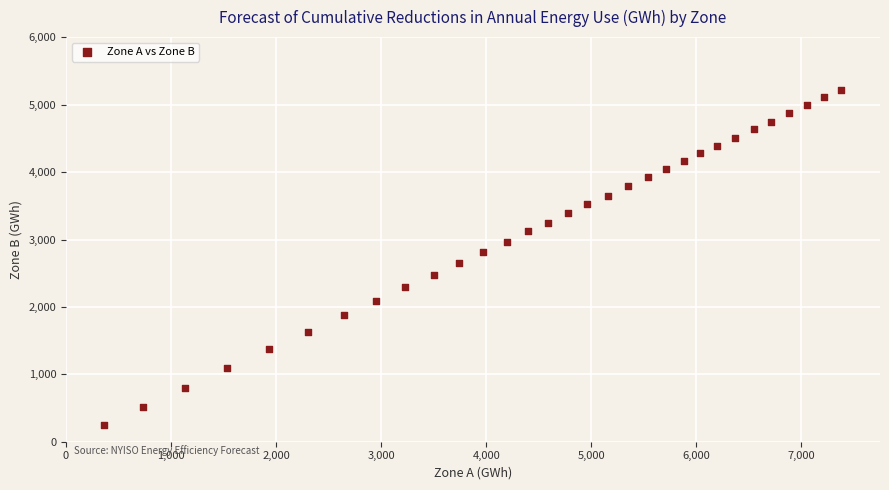

What is the range of X values (max minus min)?

7020